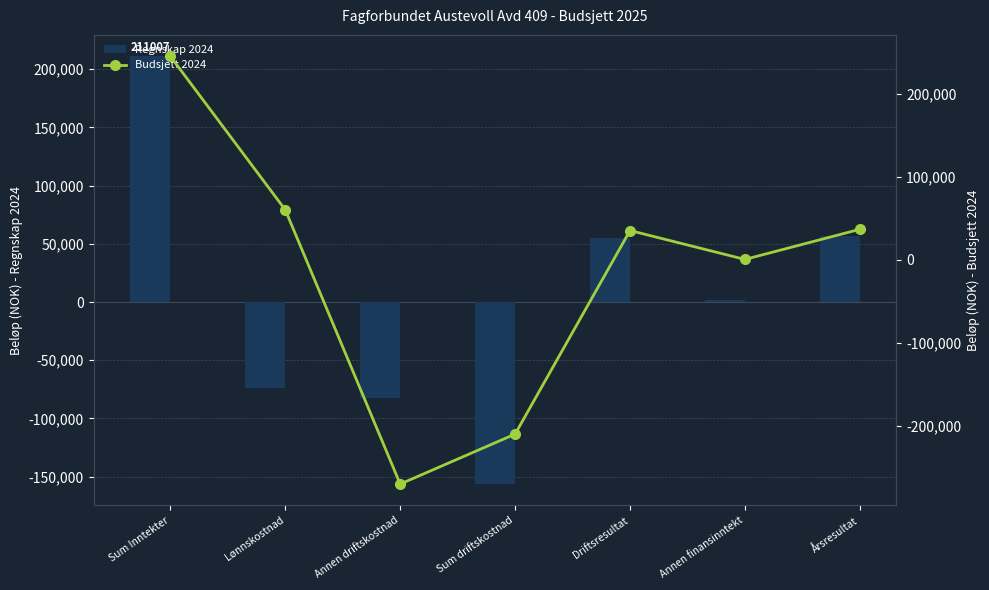

At which label does Budsjett 2024 reach its peak?

Sum Inntekter